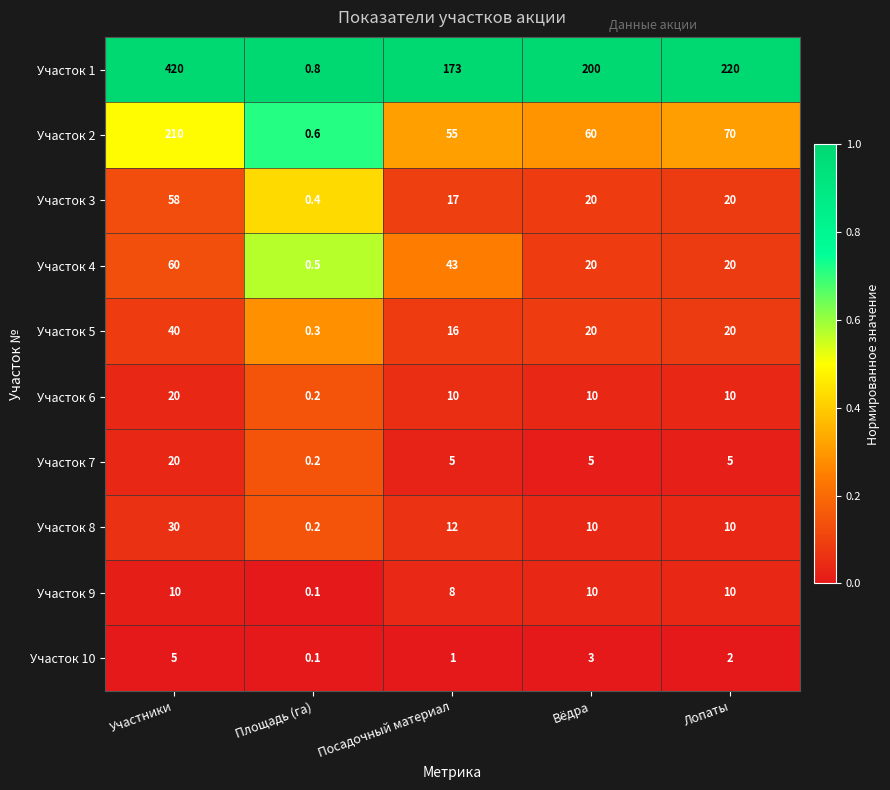

Which series has the largest range (max minus min)?

Участок 1